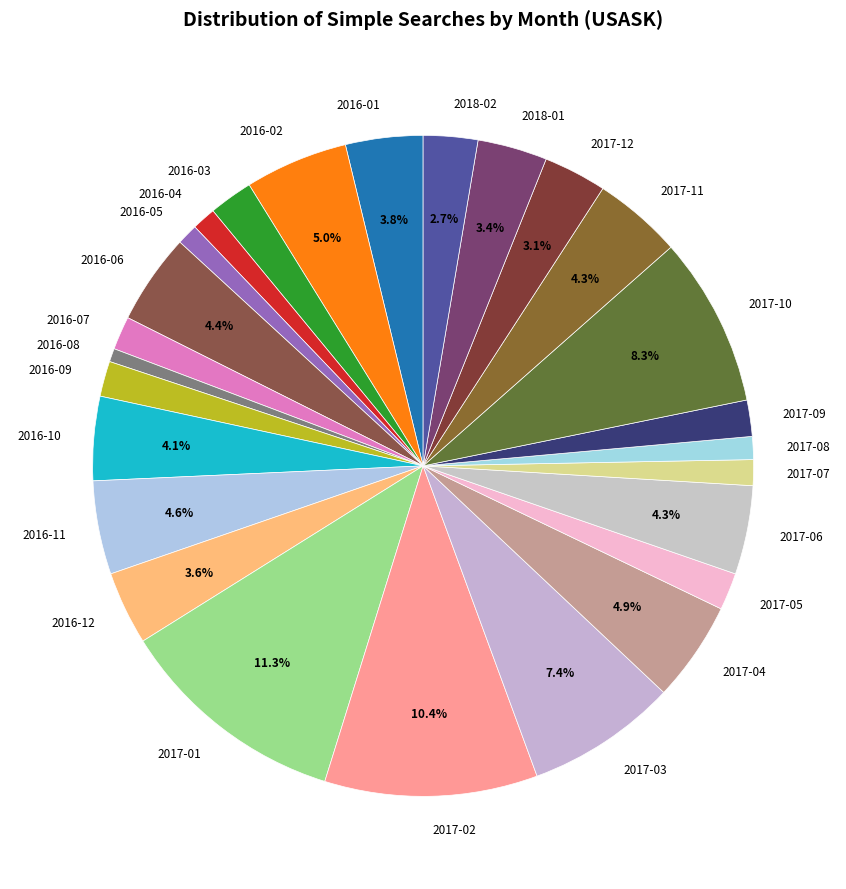

Which slice is the largest?

2017-01